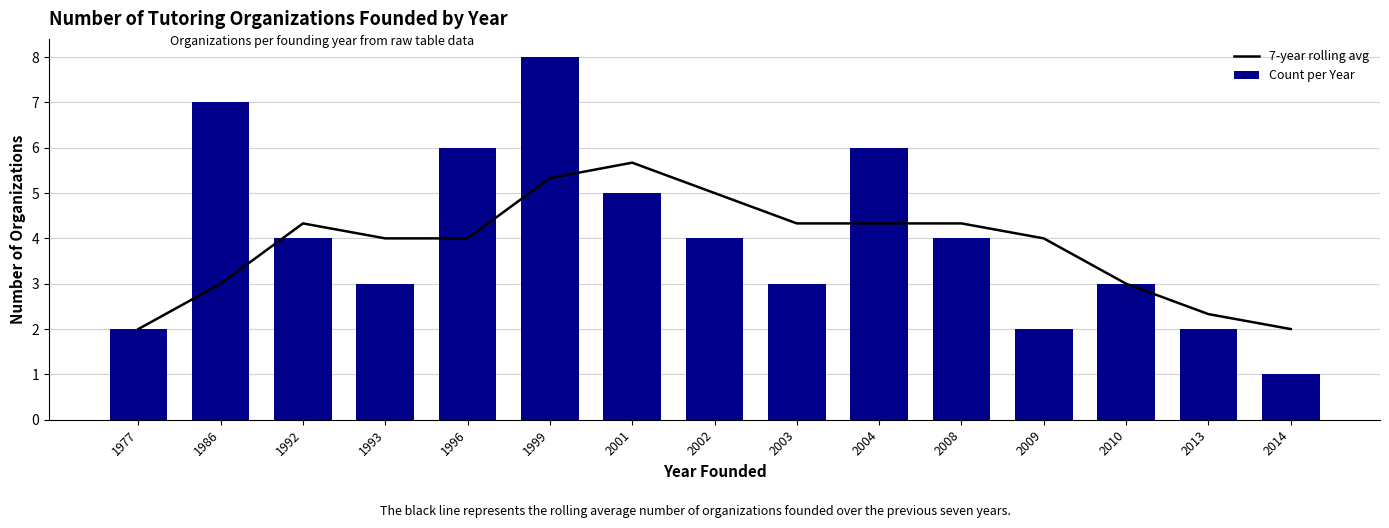

What is the average value of the Count per Year series?

4